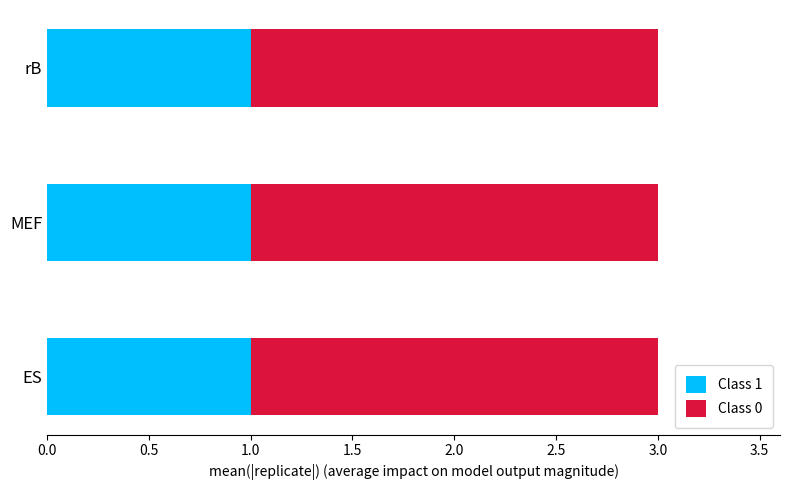

Is it true that Class 1 equals 0 at ES?

False